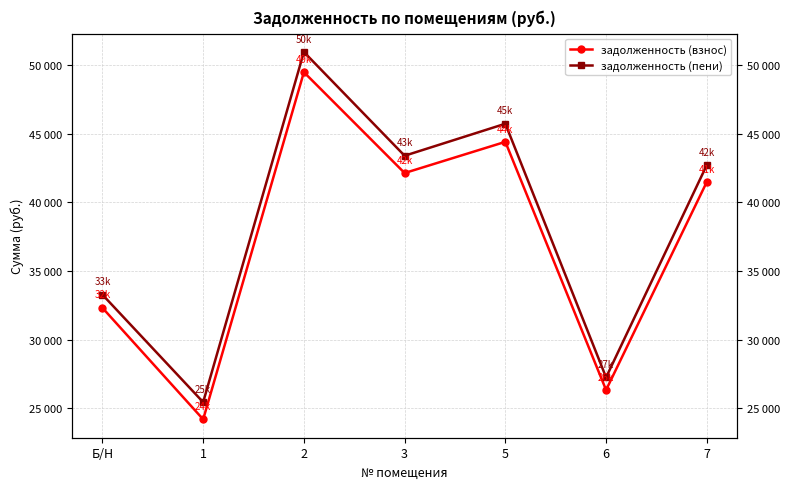

Is it true that задолженность (взнос) equals 26328.5 at 6?

True